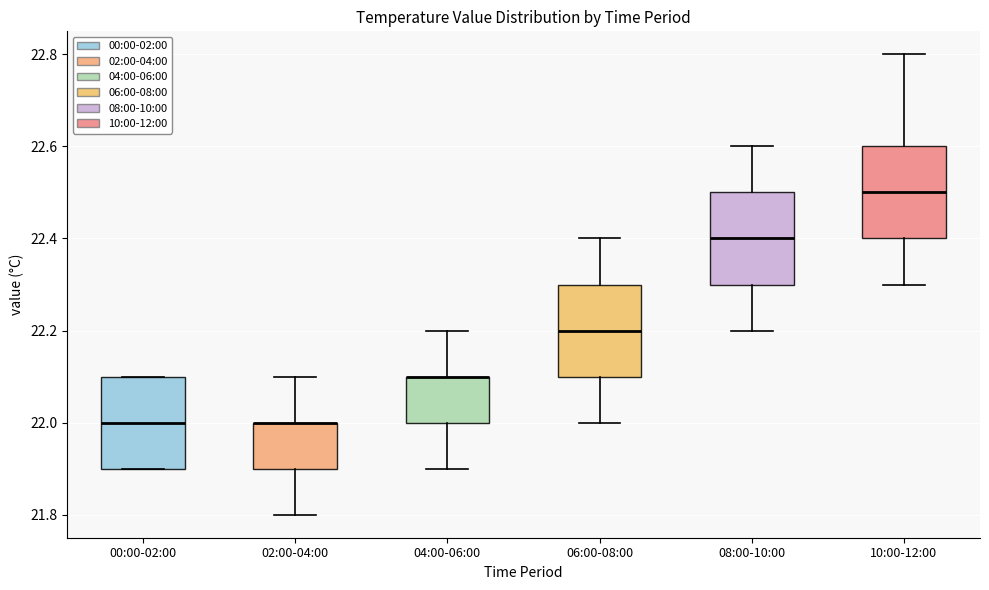

Reading left to right, read every box against the y-axis: the position of its median line, the range the box covers, and the ends of its whiskers. The values are not printed on the chart, so give them approximately, as read against the axis.

00:00-02:00: median 22.0, box 21.9 to 22.1, whiskers 21.9 to 22.1
02:00-04:00: median 22.0 (drawn on the box's upper edge), box 21.9 to 22.0, whiskers 21.8 to 22.1
04:00-06:00: median 22.1 (drawn on the box's upper edge), box 22.0 to 22.1, whiskers 21.9 to 22.2
06:00-08:00: median 22.2, box 22.1 to 22.3, whiskers 22.0 to 22.4
08:00-10:00: median 22.4, box 22.3 to 22.5, whiskers 22.2 to 22.6
10:00-12:00: median 22.5, box 22.4 to 22.6, whiskers 22.3 to 22.8